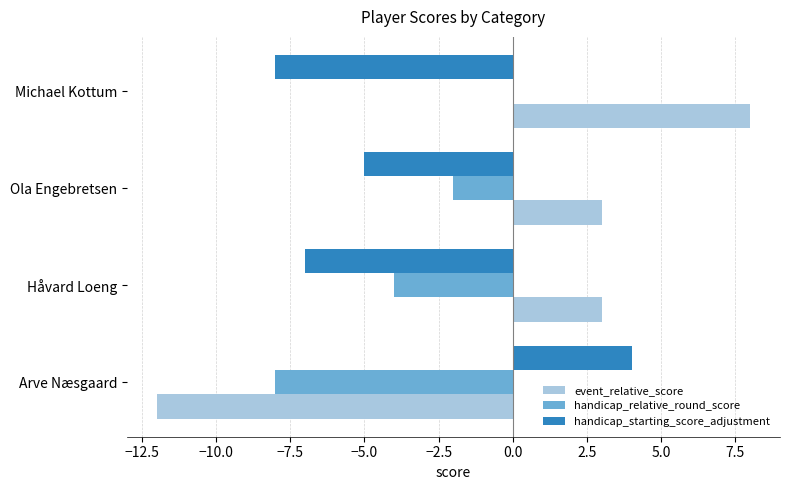

The handicap_relative_round_score series shows -3 at Ola Engebretsen. True or false?

False